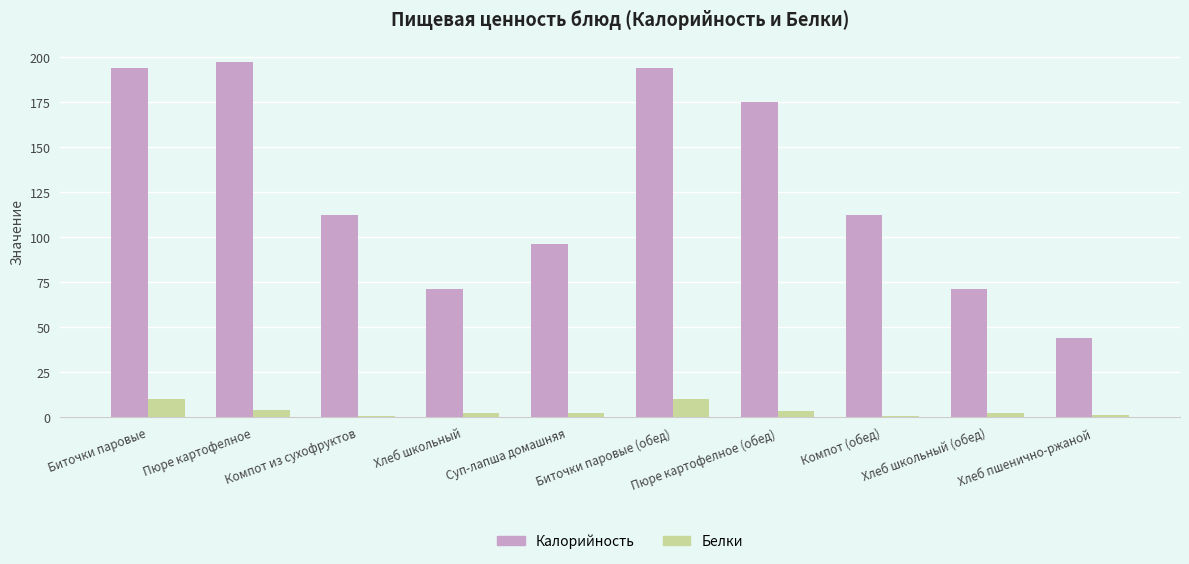

Between Суп-лапша домашняя and Хлеб пшенично-ржаной, which series saw the biggest shift?

Калорийность